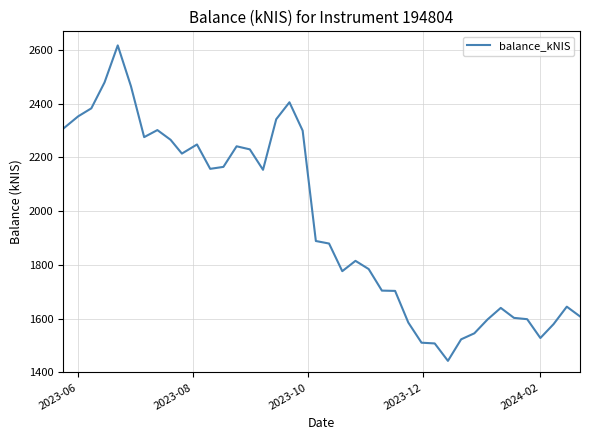

What is the difference between the maximum and minimum values?

1173.7